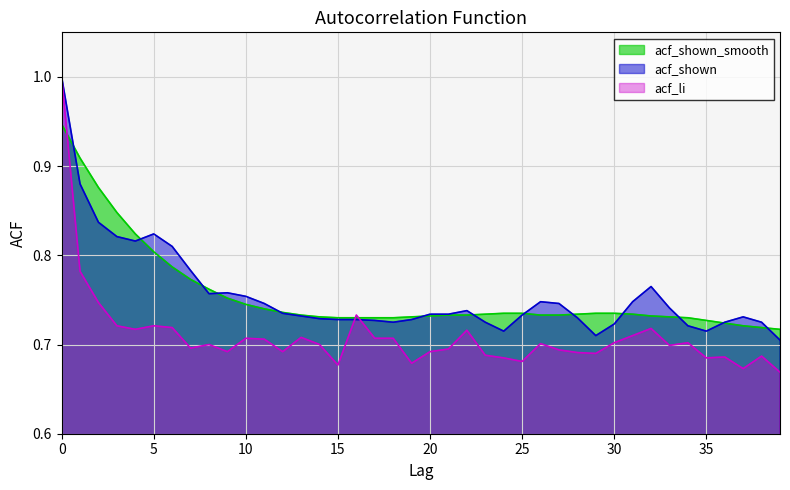

How many interior local peaks does the acf_shown series have?

6